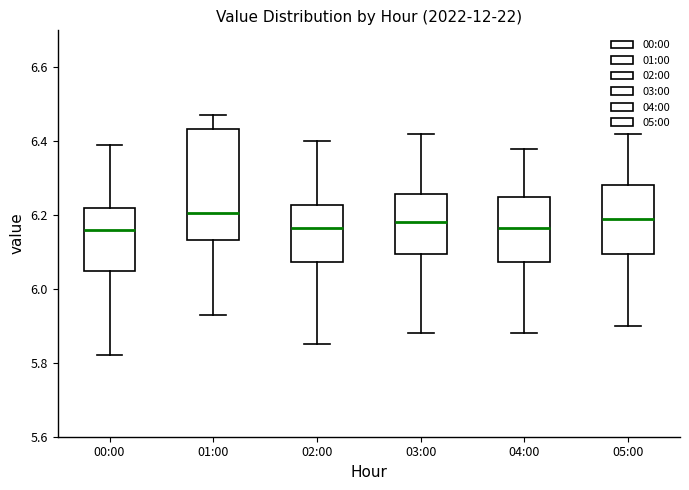

Which box is the tallest, from its lower edge to its upper edge?

01:00